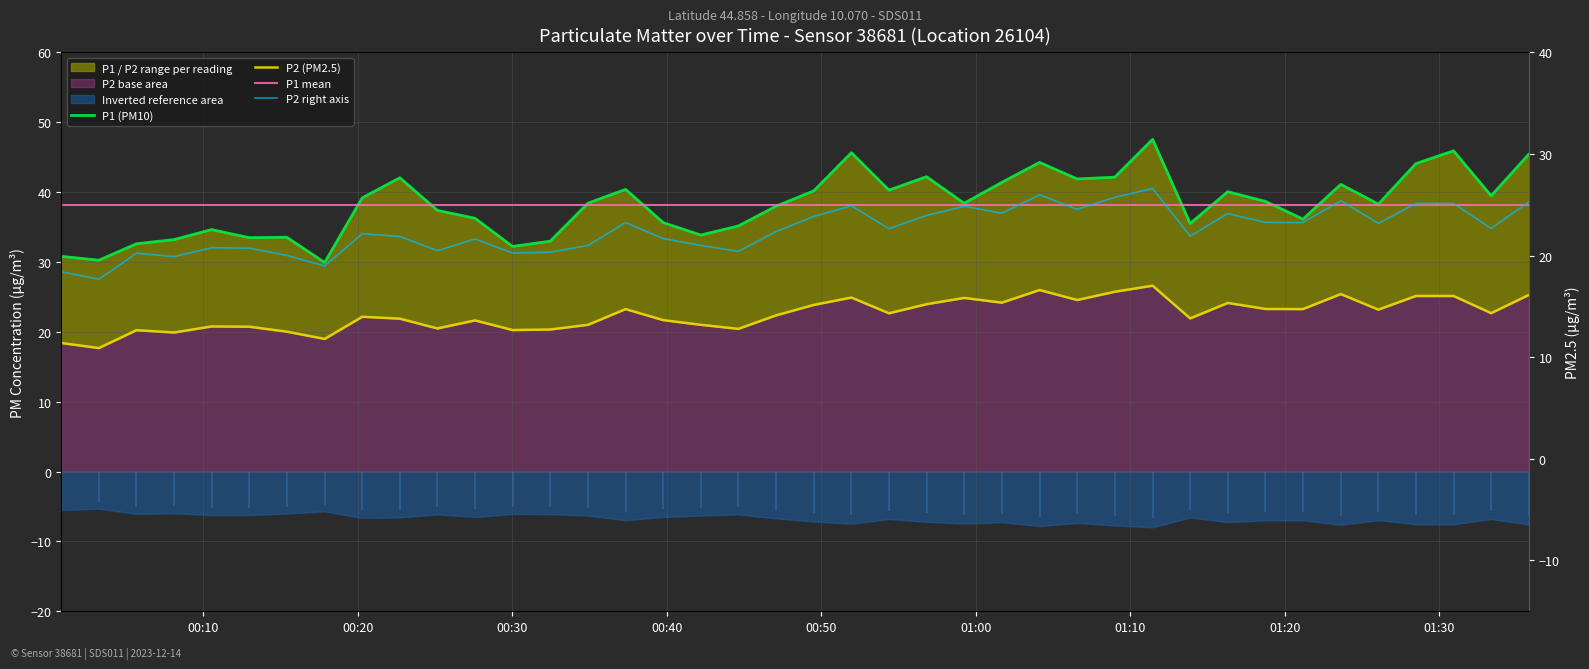

True or false: P1 (PM10) has more than 2 points higher than both neighbors.

True